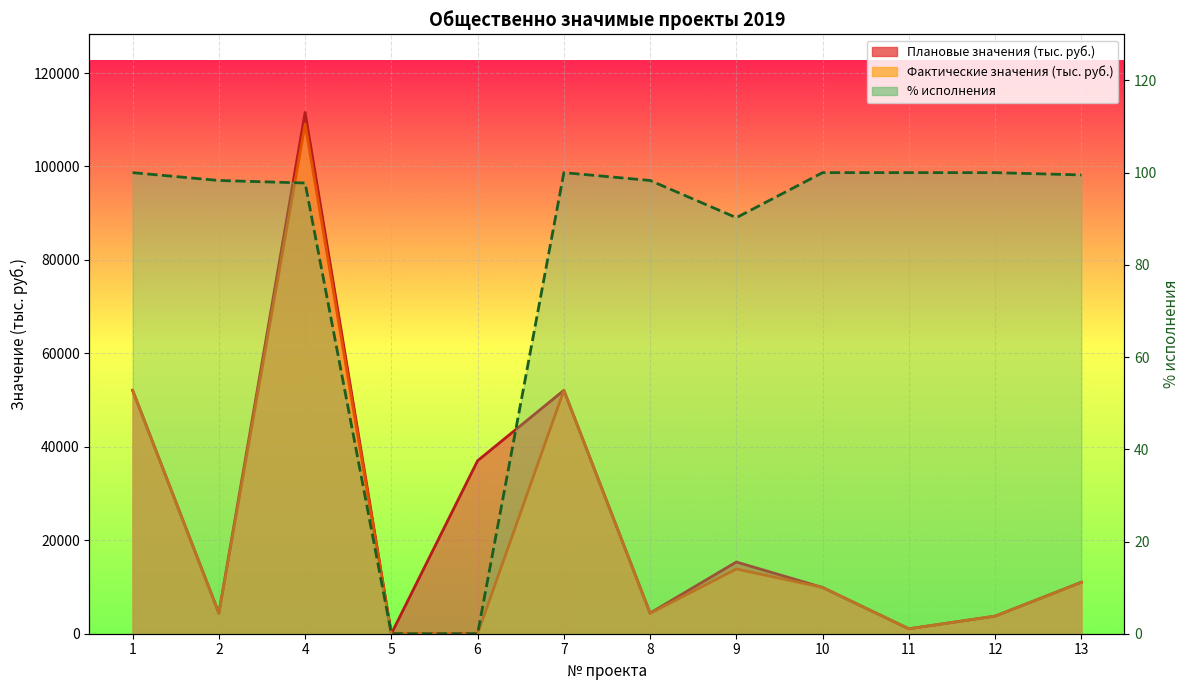

How many values in the % исполнения series exceed 99?

6